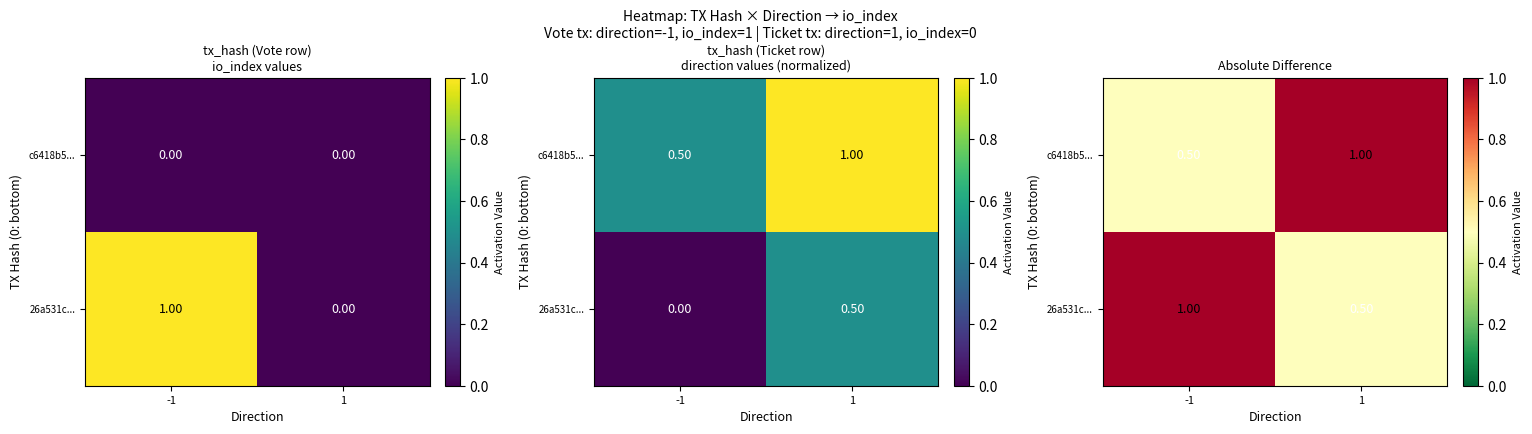

What is the total value across all series at 1?

1.5